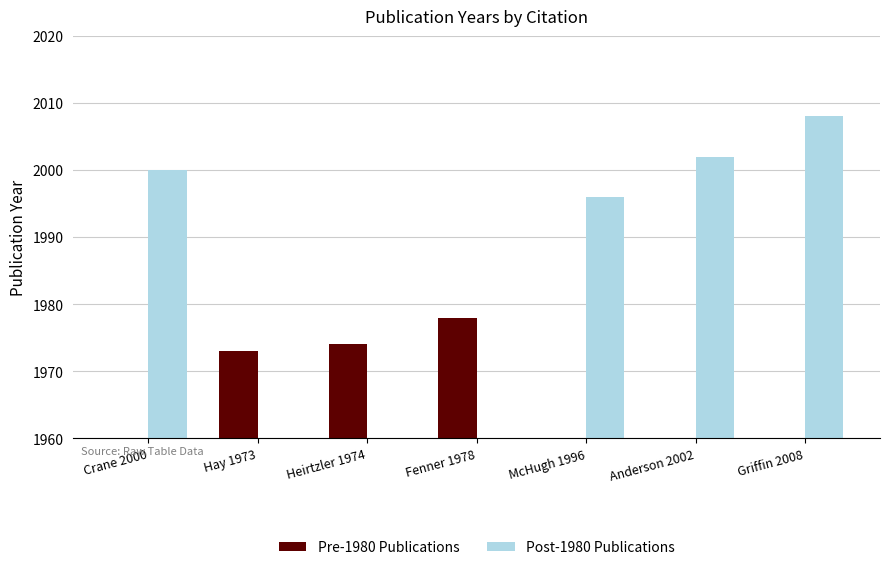

Rank the categories by Post-1980 Publications value from highest to lowest.

Griffin 2008, Anderson 2002, Crane 2000, McHugh 1996, Hay 1973, Heirtzler 1974, Fenner 1978